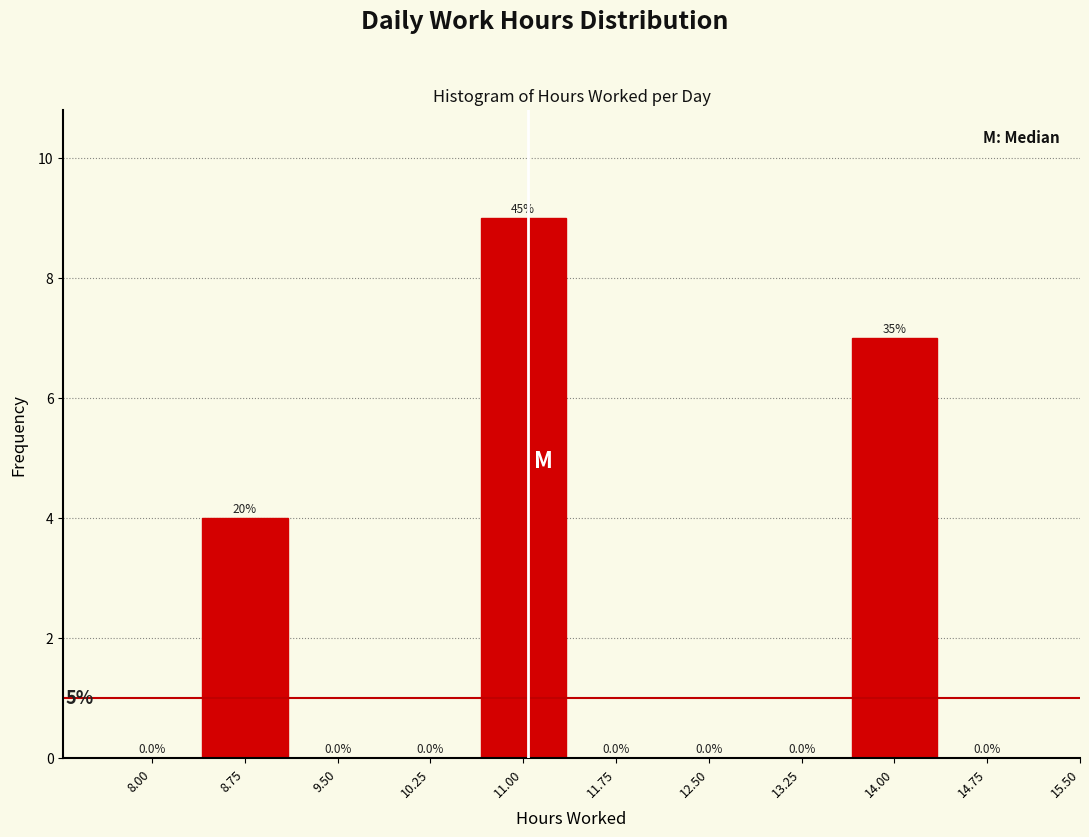

Reading left to right, list all the values displayed in this chart.

8.00=0	8.75=4	9.50=0	10.25=0	11.00=9	11.75=0	12.50=0	13.25=0	14.00=7	14.75=0